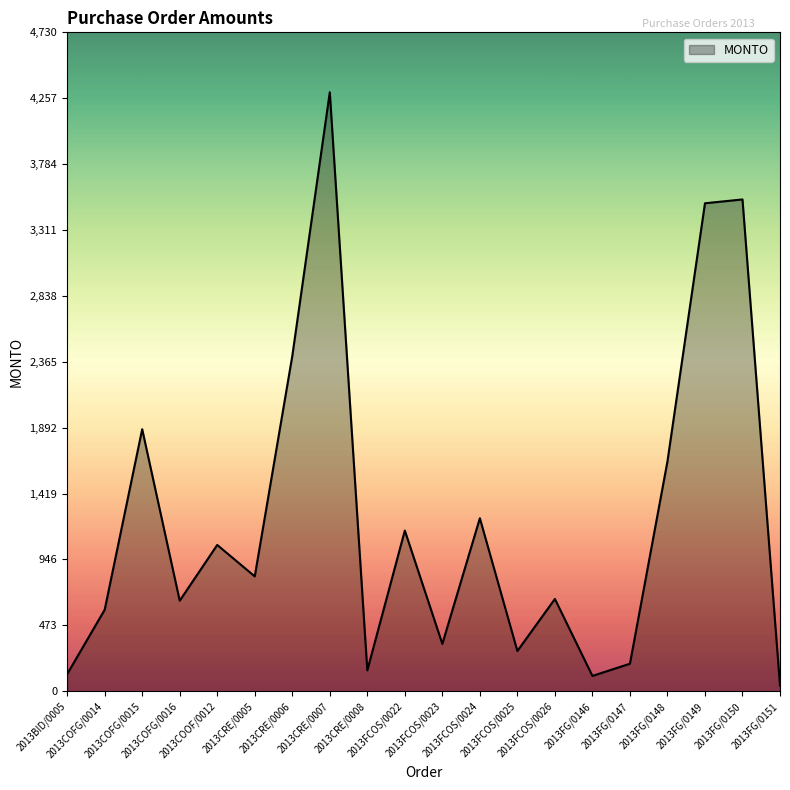

How many lines are shown in the chart?

1